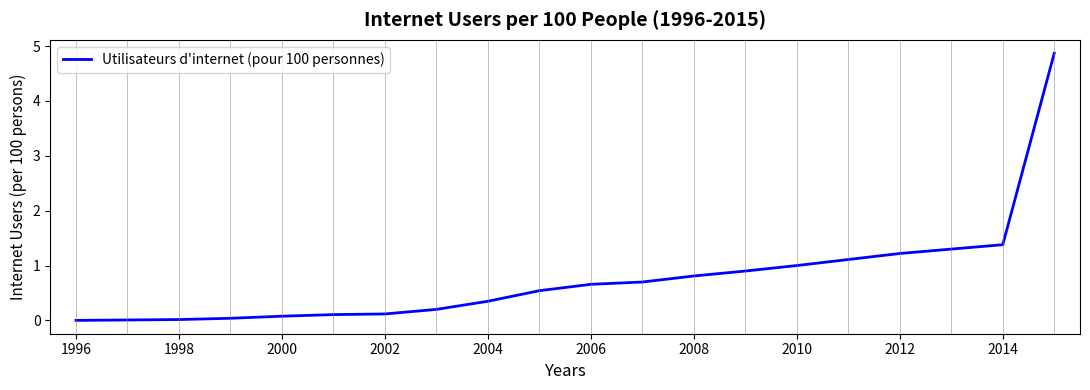

Does the chart have visible grid lines?

No